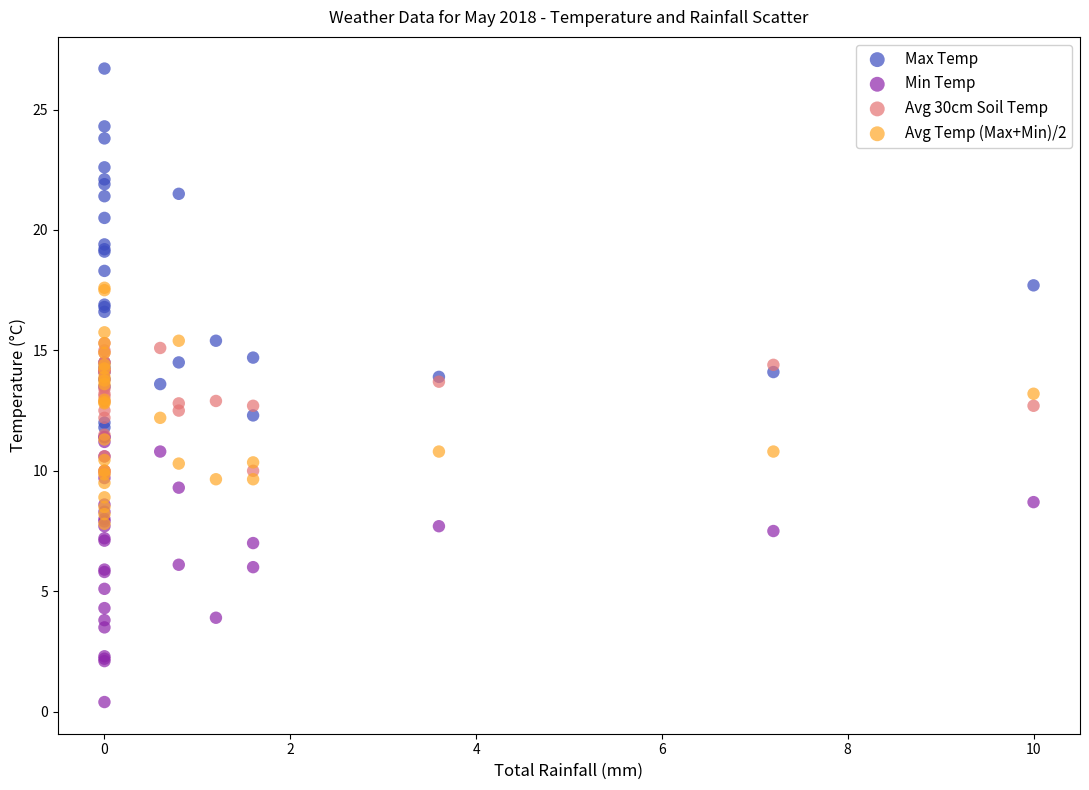

Which series contains the highest Y value?

Max Temp